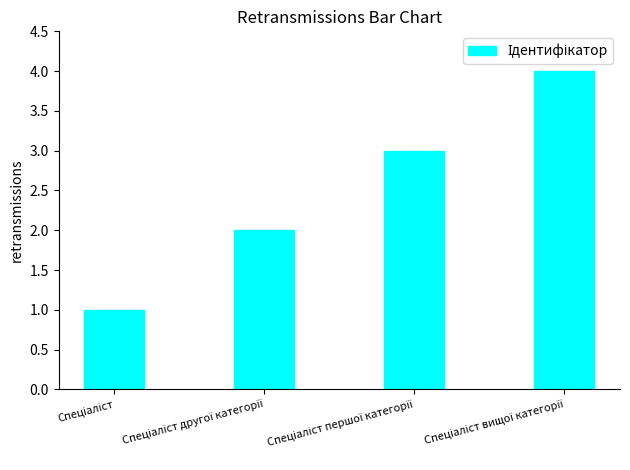

What is the difference between the maximum and minimum values?

3